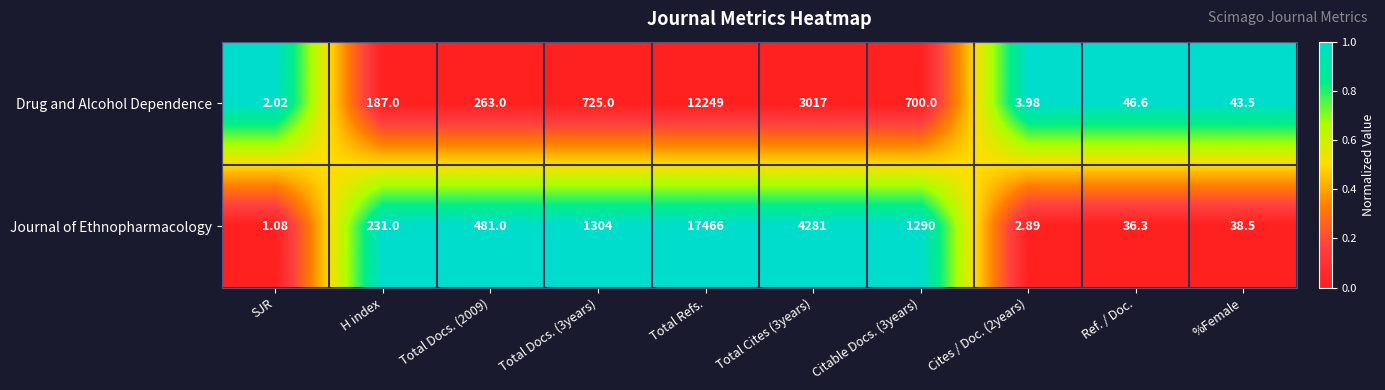

Rank the series by their average value, from highest to lowest.

Journal of Ethnopharmacology, Drug and Alcohol Dependence